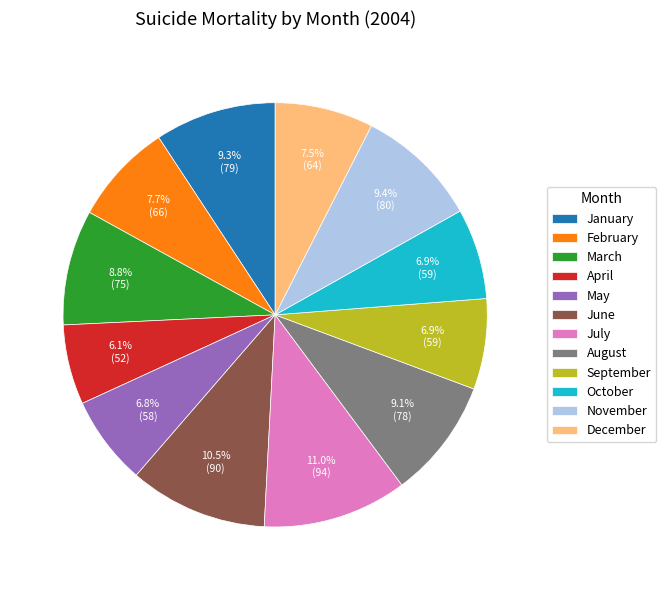

To the nearest percent, what is the difference between the November and April slice percentages?

3%